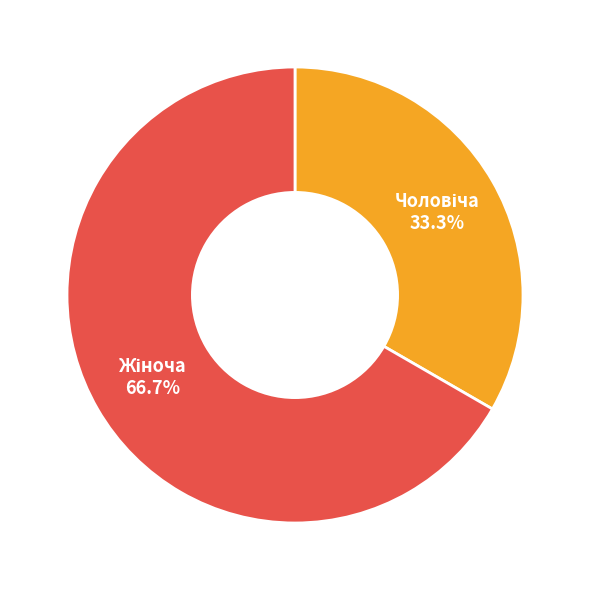

Is there any slice that represents more than half of the pie?

Yes